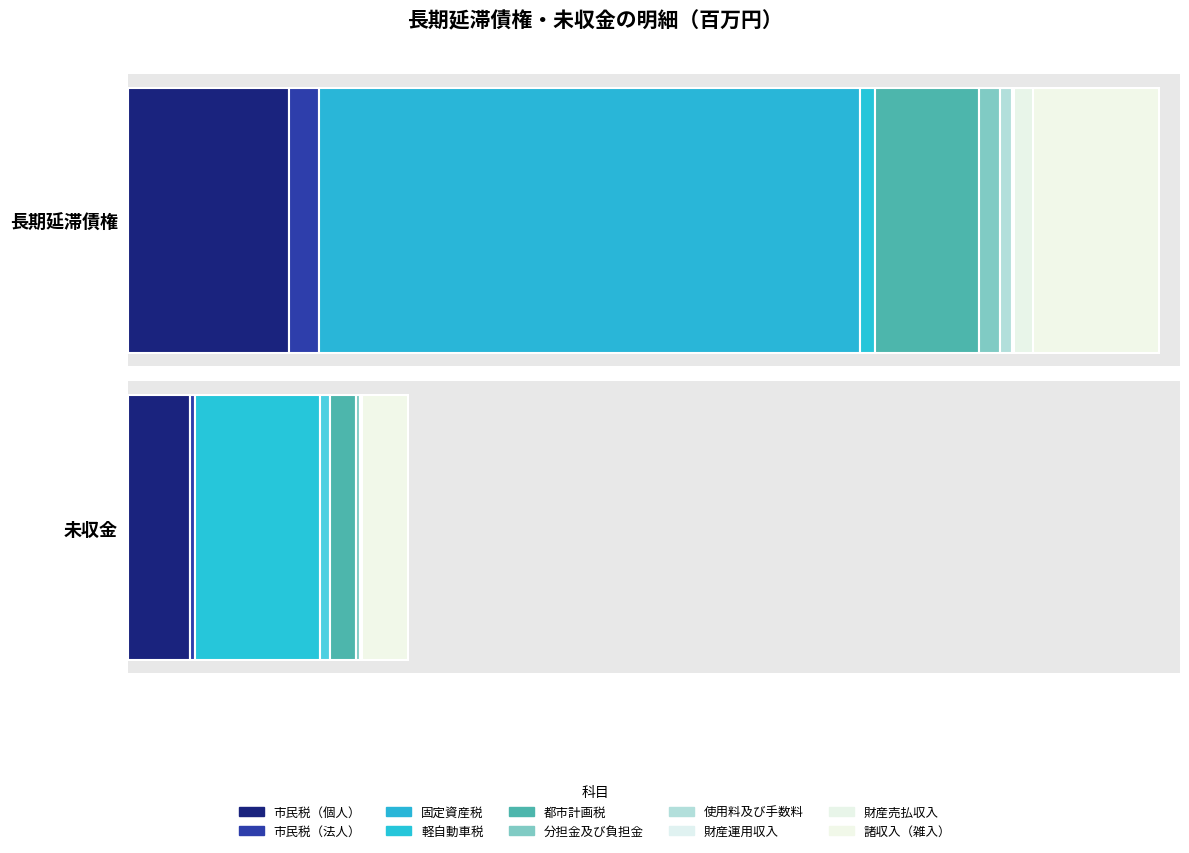

Which category has the highest value across all series?

固定資産税